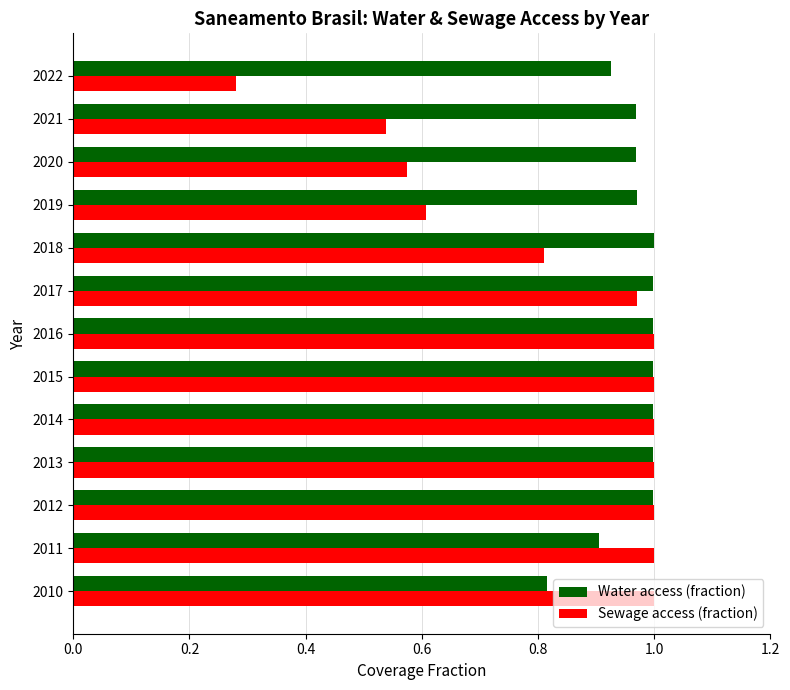

What are all the series names shown in the legend?

Water access (fraction), Sewage access (fraction)